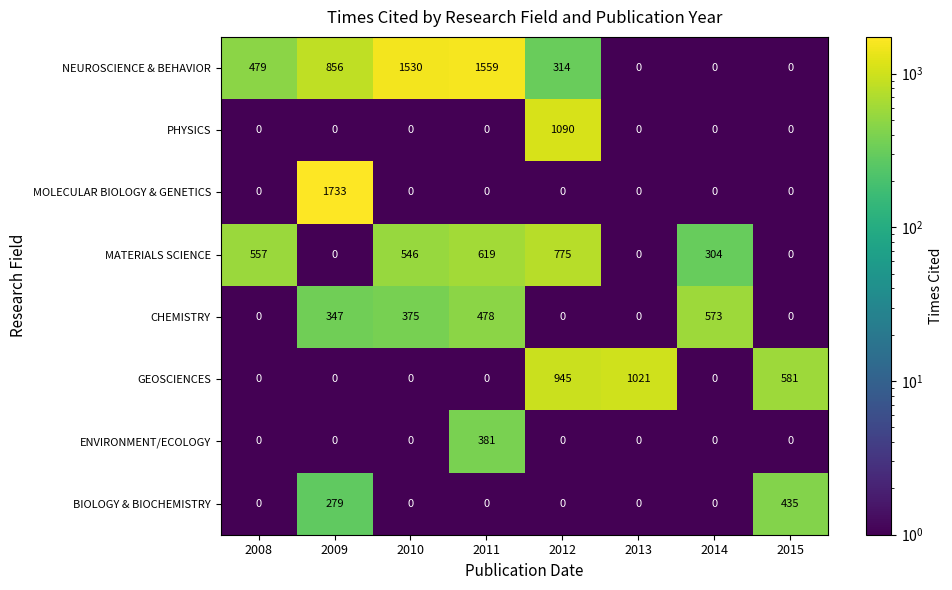

How many series are shown in this chart?

8